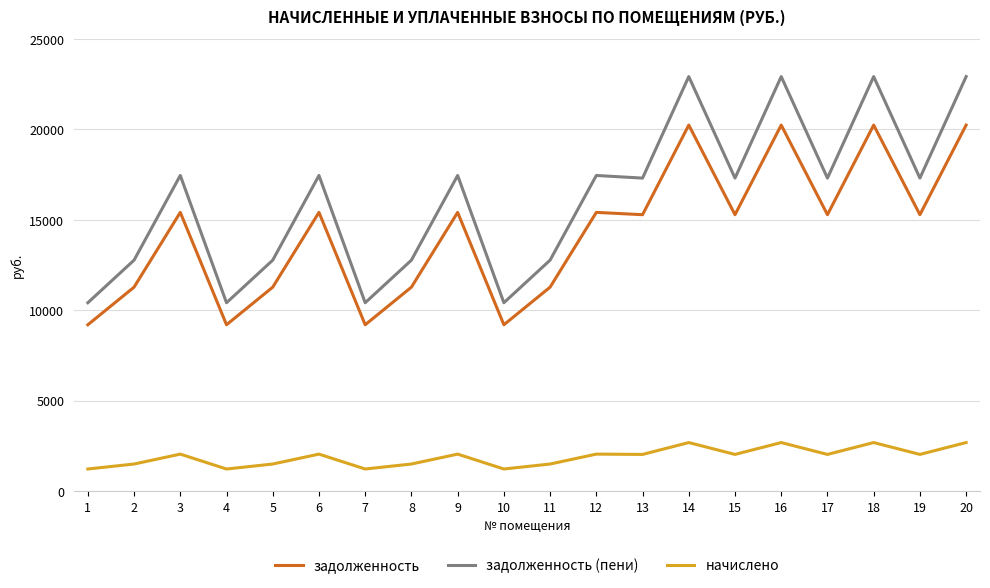

True or false: задолженность (пени) has more than 0 points higher than both neighbors.

True